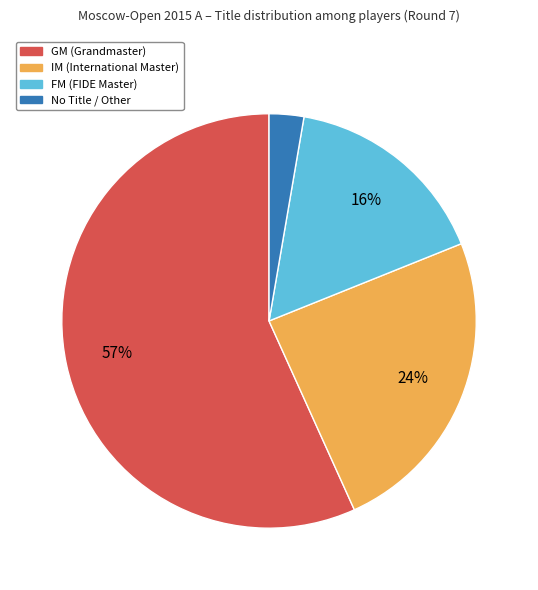

To the nearest percent, what is the average slice percentage?

25%